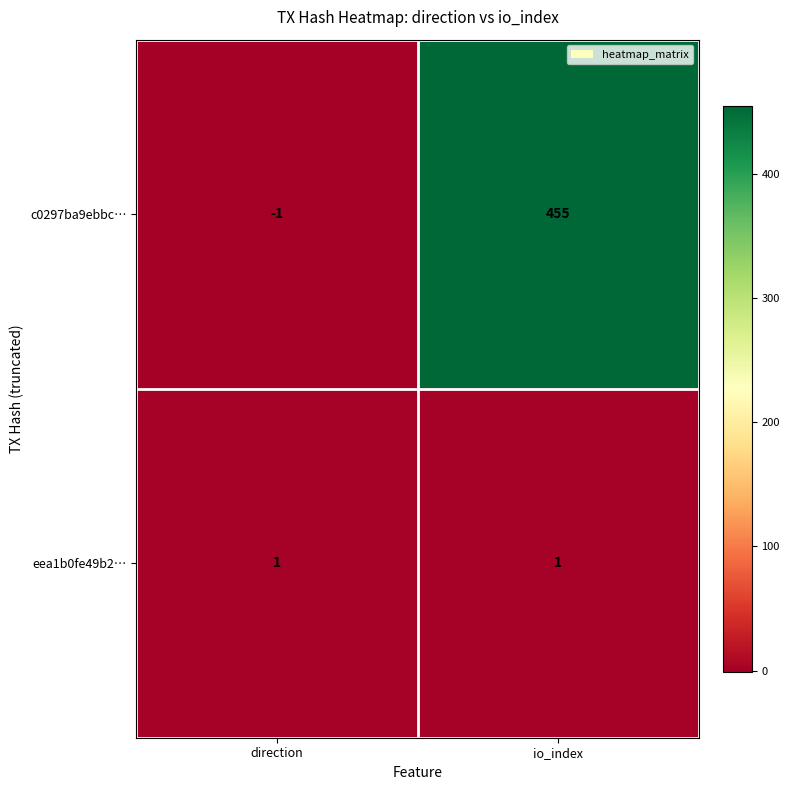

What is the difference between the maximum and minimum values in the c0297ba9ebbc… series?

456